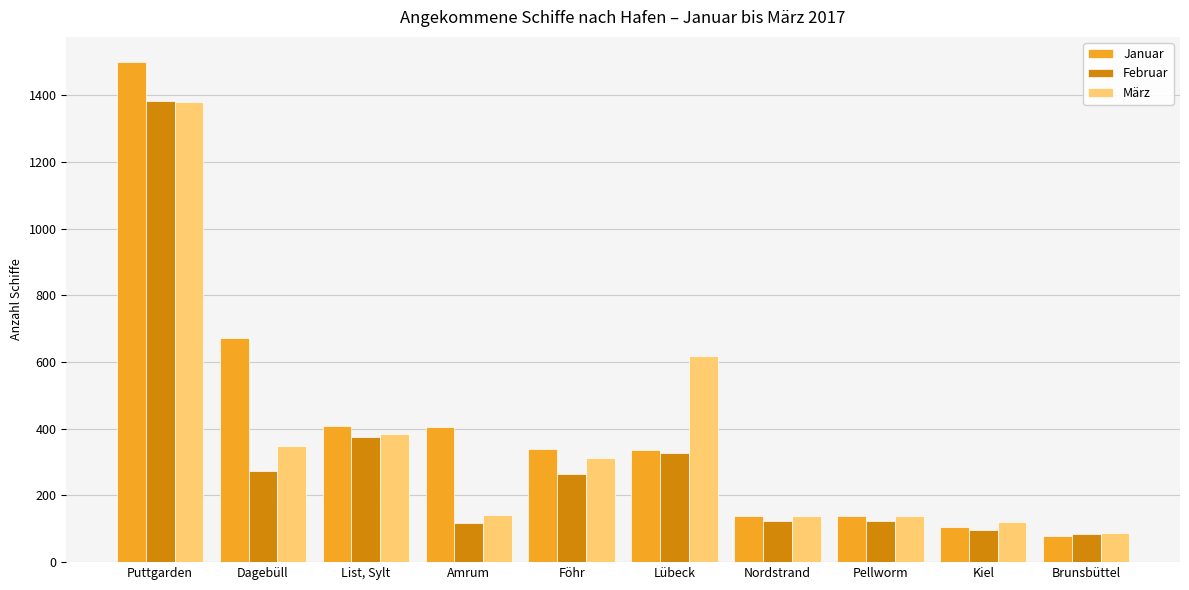

The Februar series shows 124 at Pellworm. True or false?

True